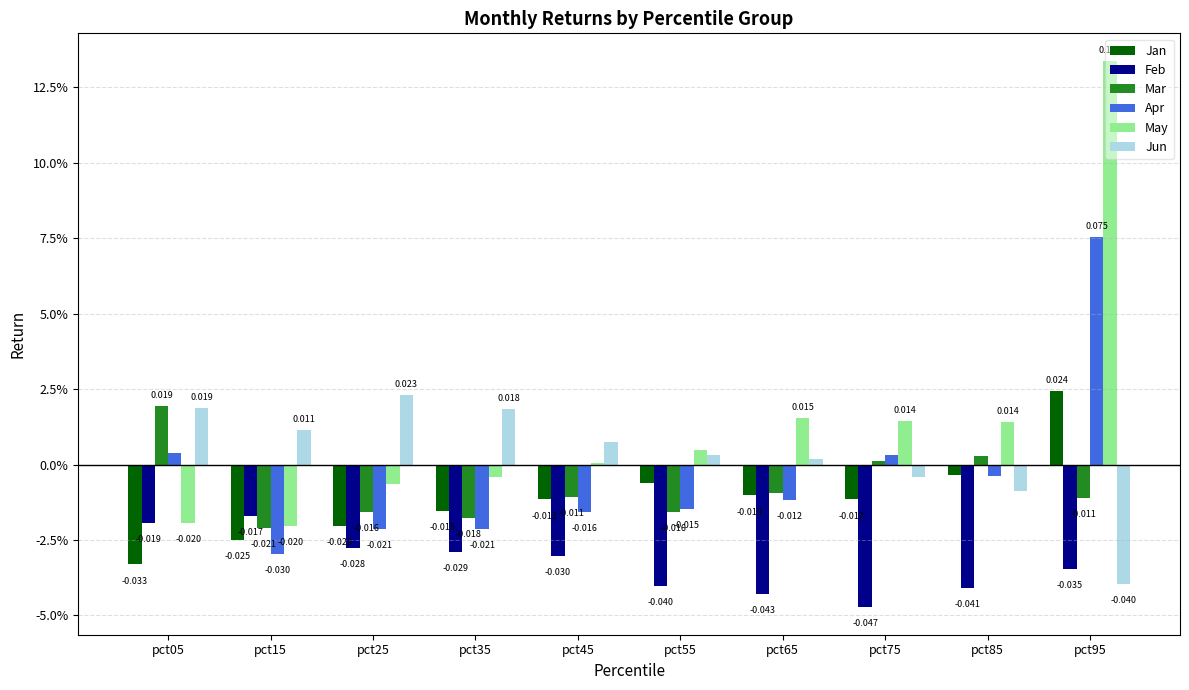

What is the sum of all Jan values?

-0.1